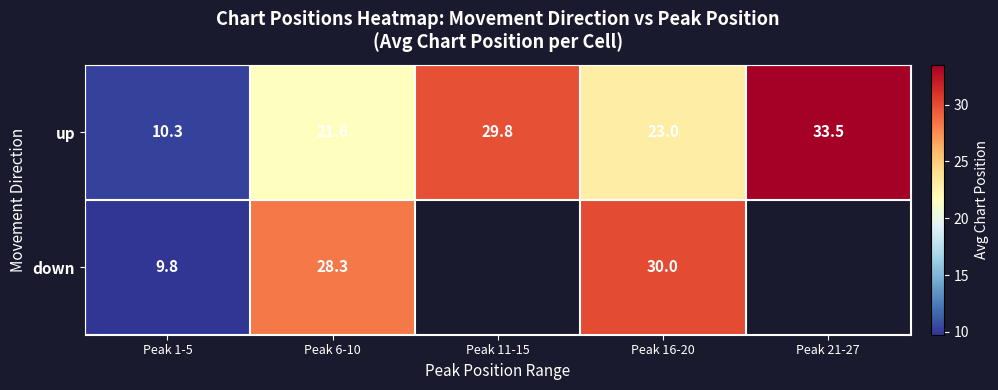

Which series changed the most between Peak 6-10 and Peak 16-20?

down